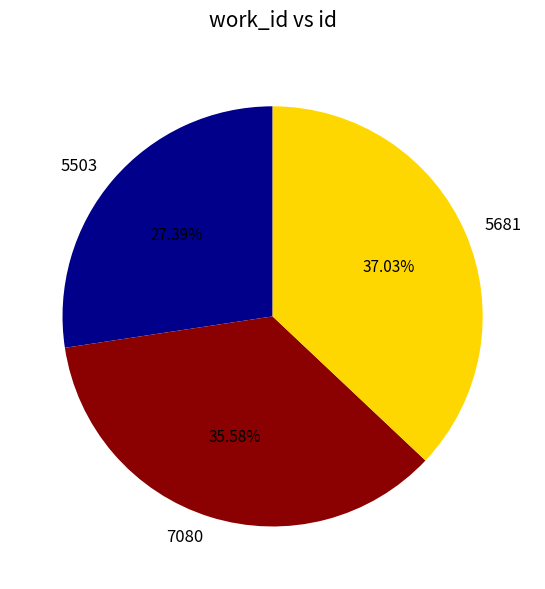

How much of the chart is everything except 5681?

63.0%